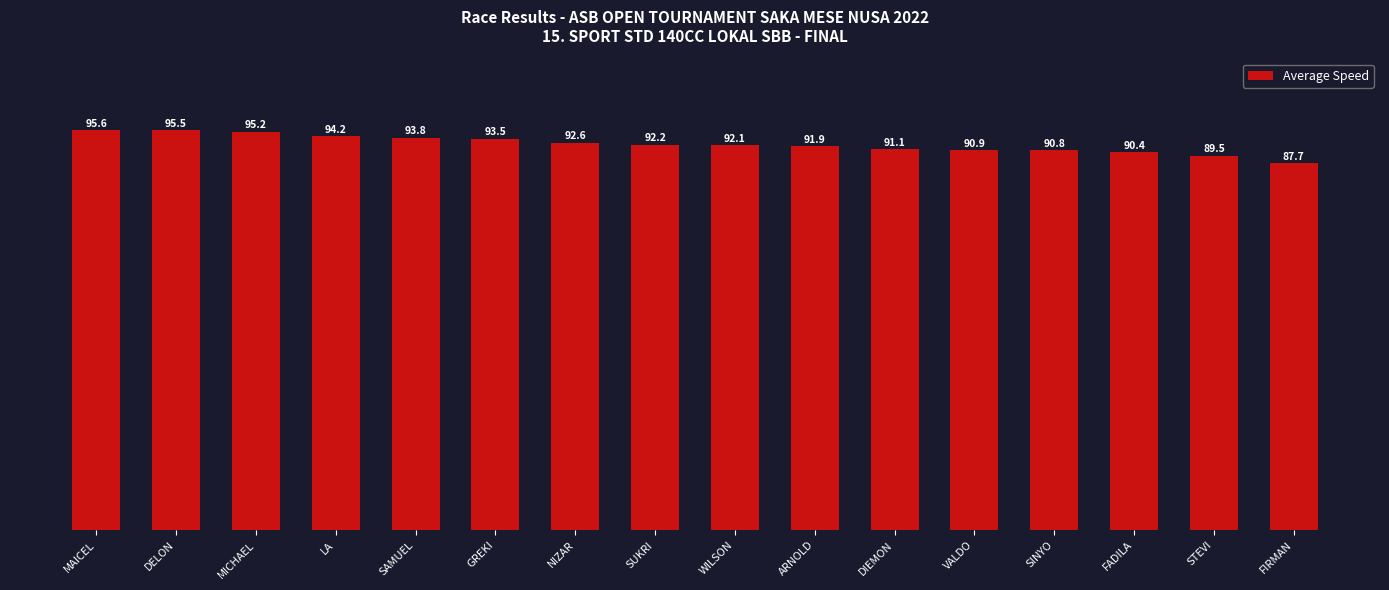

Approximately how many times larger is the value at WILSON compared to MICHAEL?

1.0